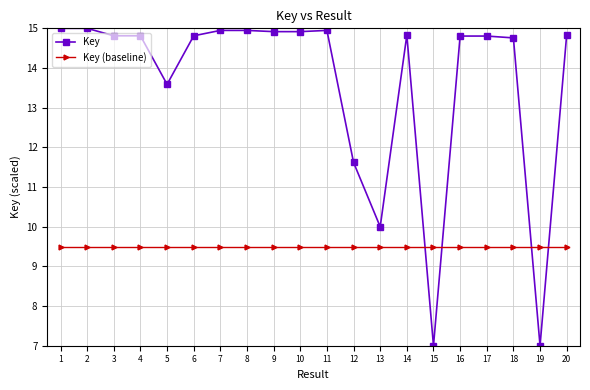

Which series has the largest total across all categories?

Key